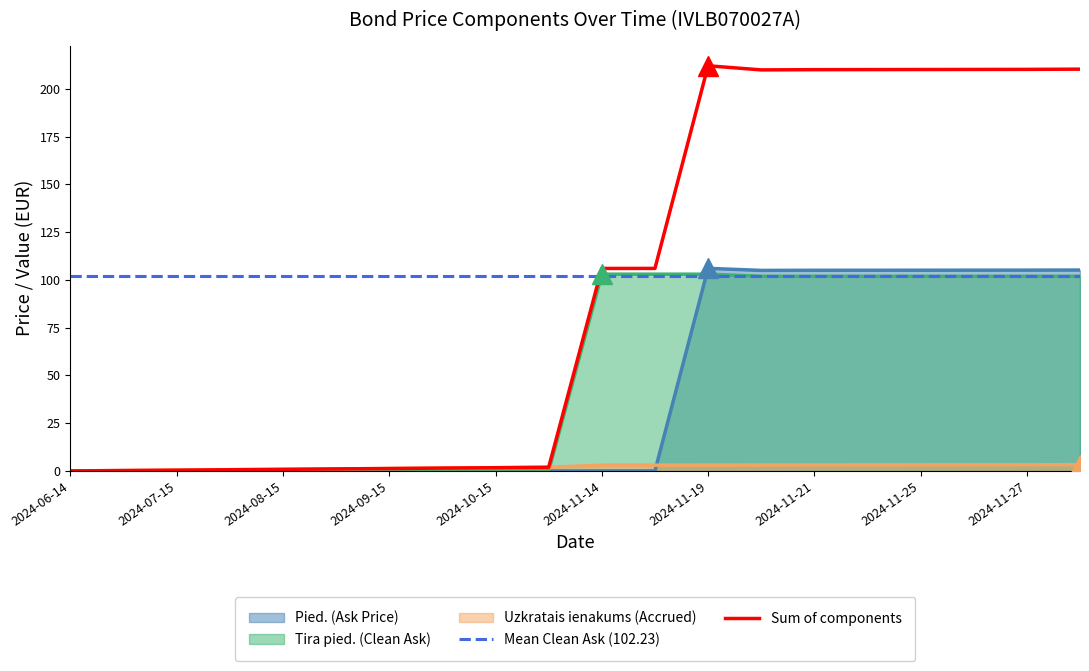

What is the total value across all series at 2024-11-22?

210.1